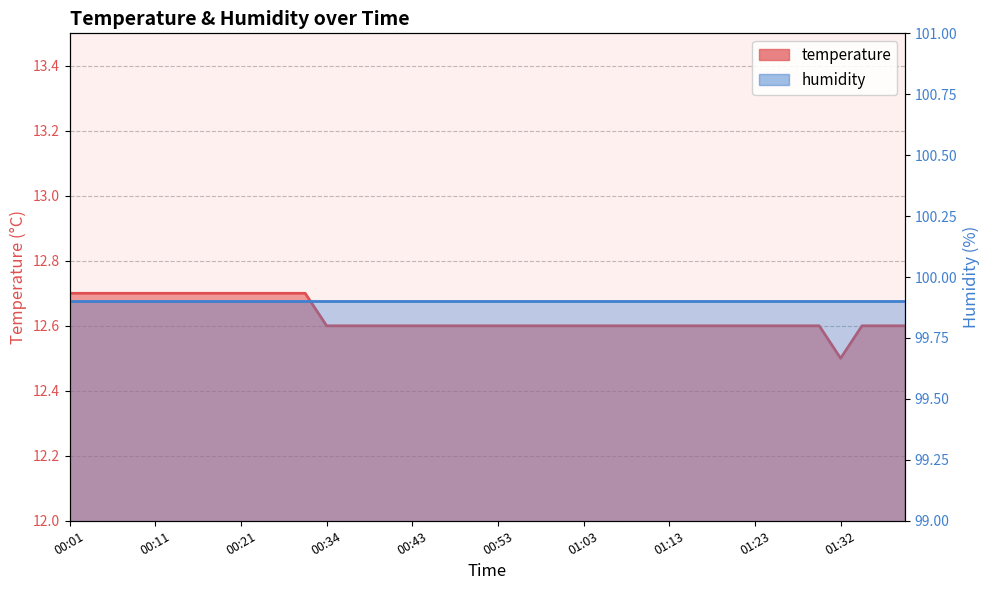

How many interior local valleys (lower than both neighbors) does the data have?

1